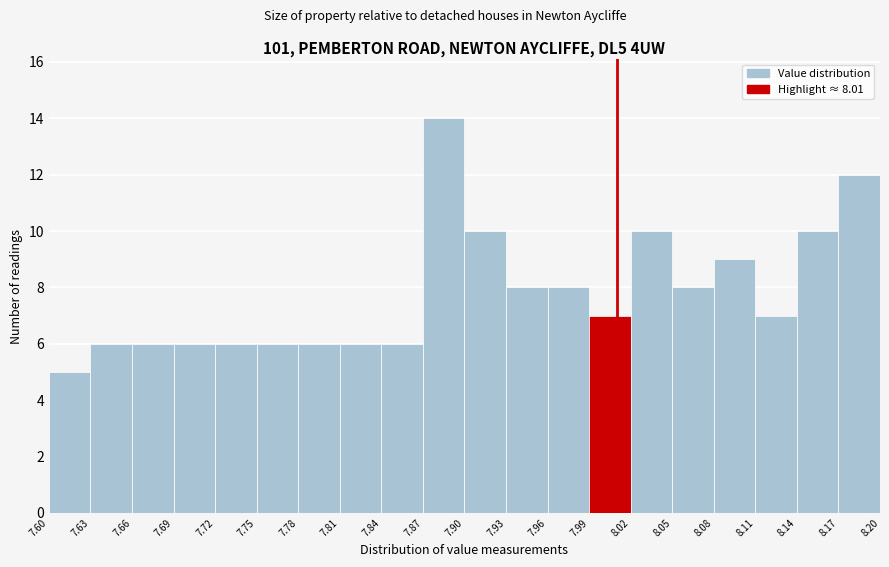

Over which range of the x-axis is the bar tallest?

7.87 to 7.90